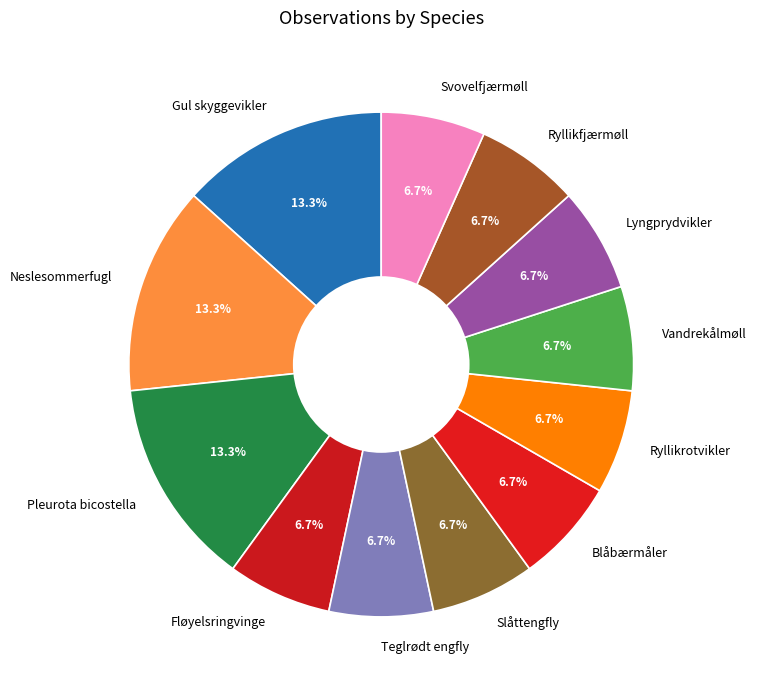

Between Lyngprydvikler and Neslesommerfugl, which is larger?

Neslesommerfugl